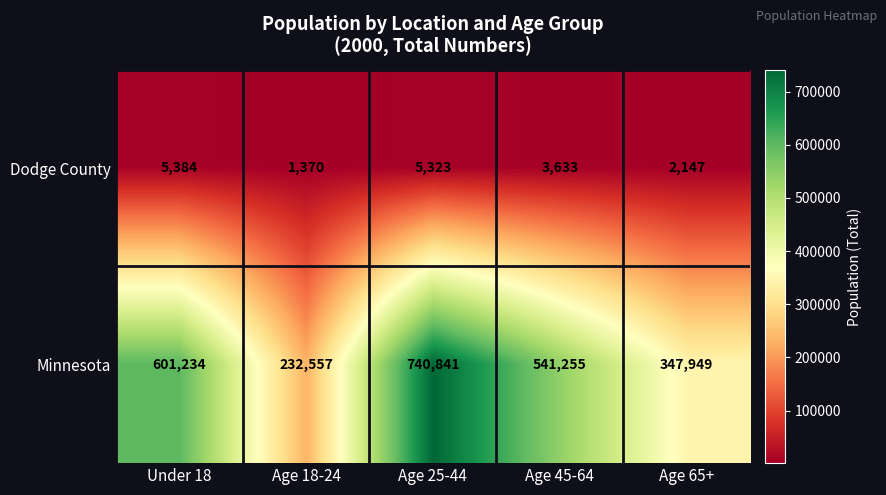

Which series has the widest spread of values?

Minnesota